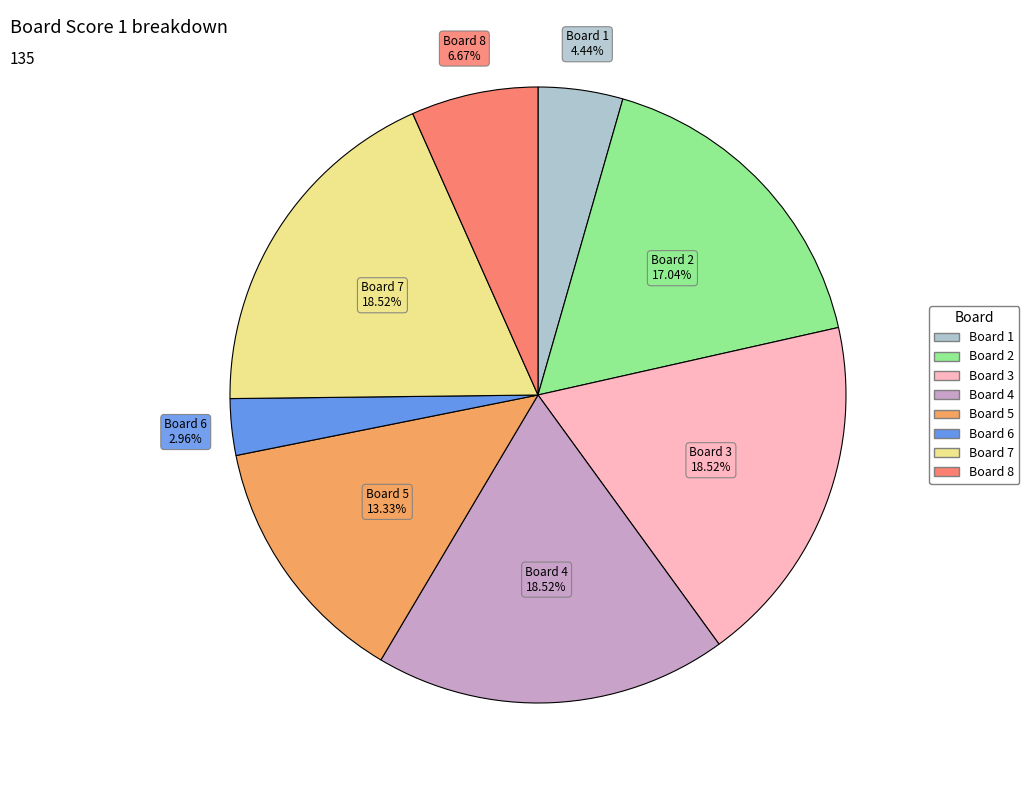

Is there a majority slice in this chart?

No